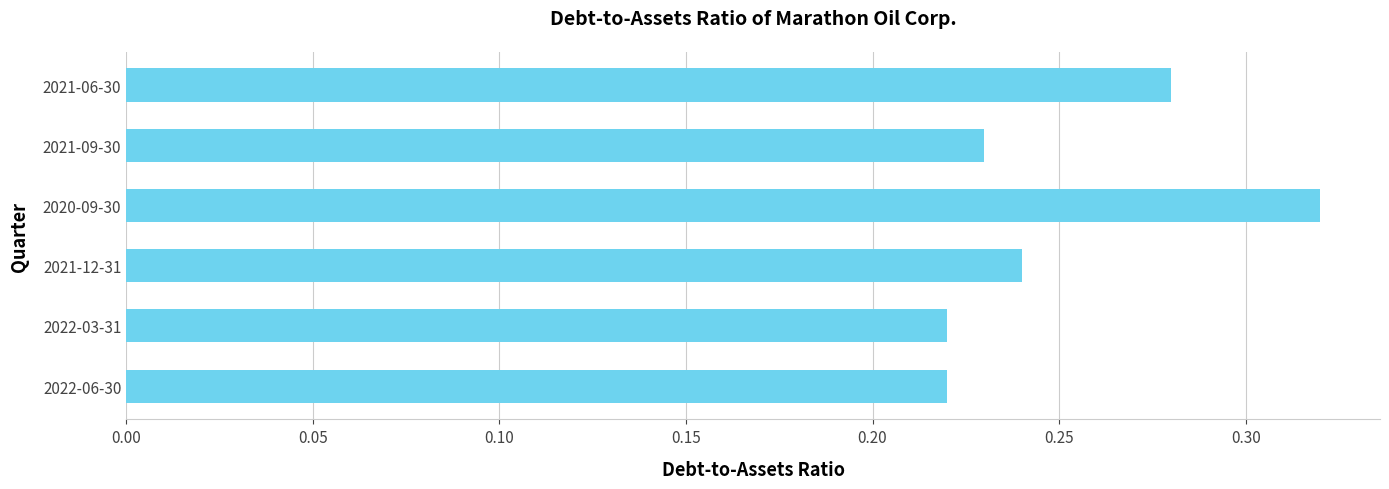

True or false: the data shows 0.1 at 2022-06-30.

False